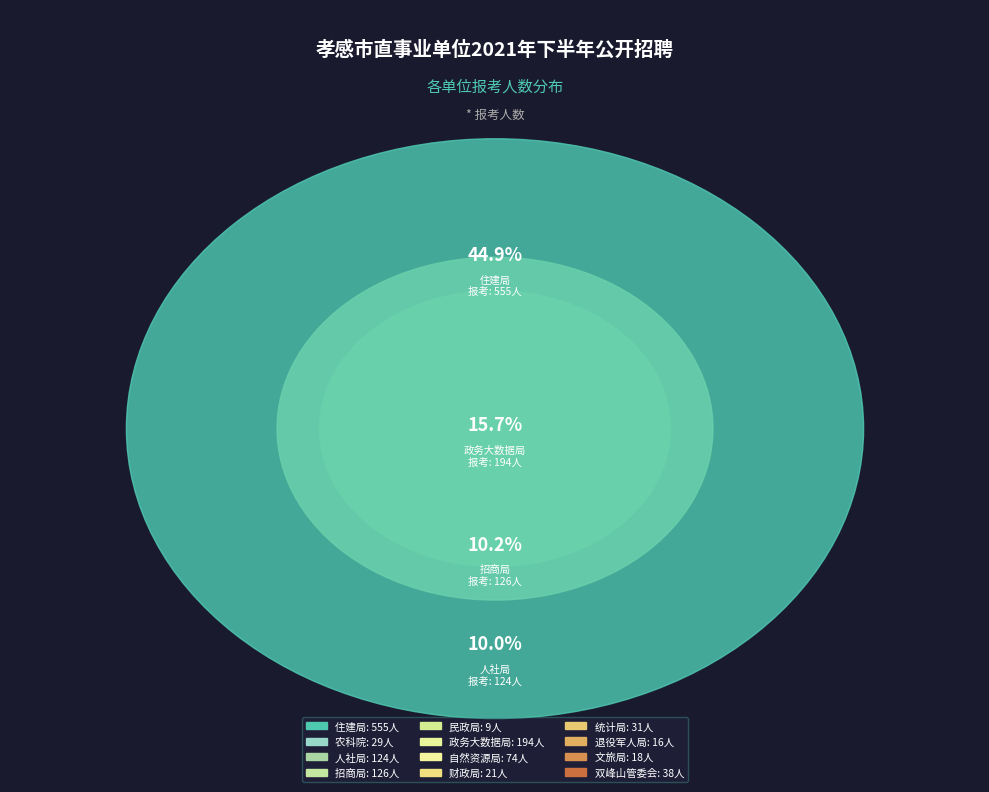

What is the total percentage of 孝感市民政局 and 孝感市人力资源和社会保障局?

10.8%